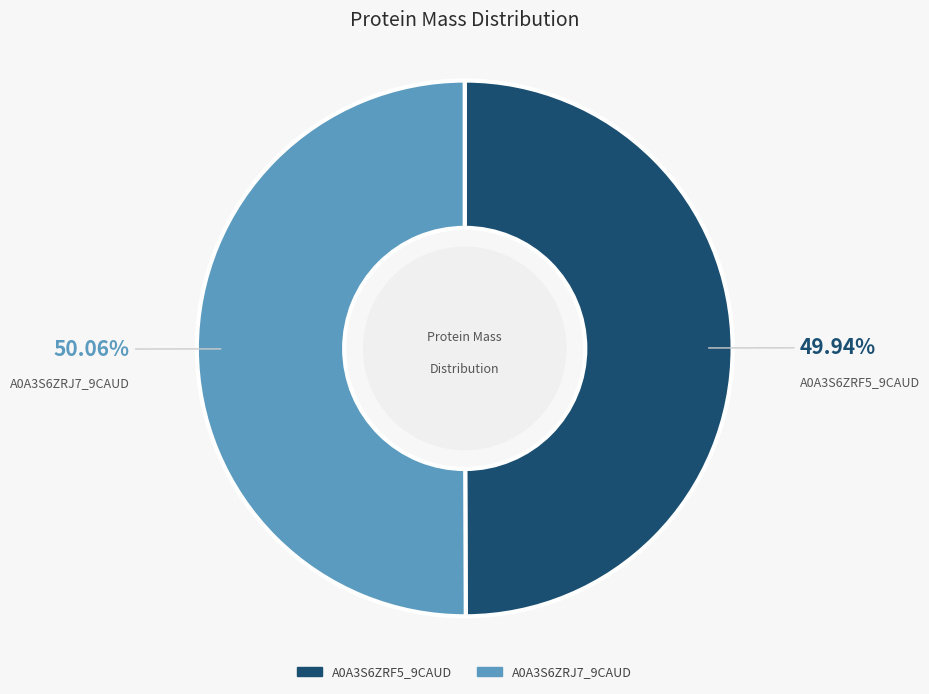

To the nearest percent, what portion does A0A3S6ZRJ7_9CAUD represent?

50%